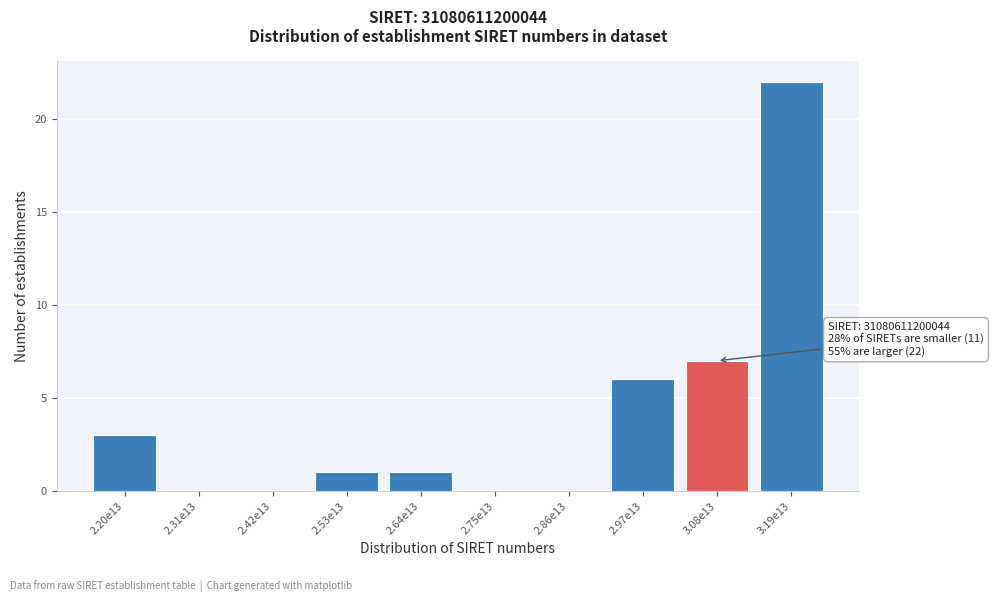

Reading right to left, transcribe all the data shown in this chart.

3.19e13=22	3.08e13=7	2.97e13=6	2.86e13=0	2.75e13=0	2.64e13=1	2.53e13=1	2.42e13=0	2.31e13=0	2.20e13=3